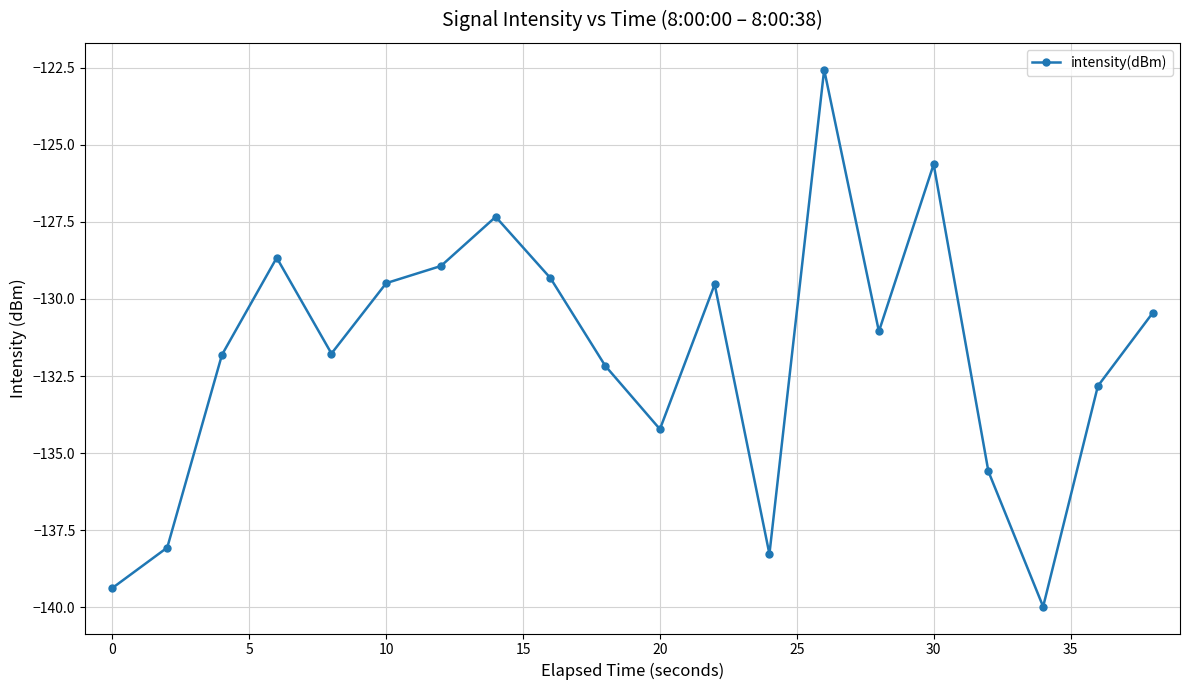

True or false: there are more than 1 points higher than both neighbors.

True